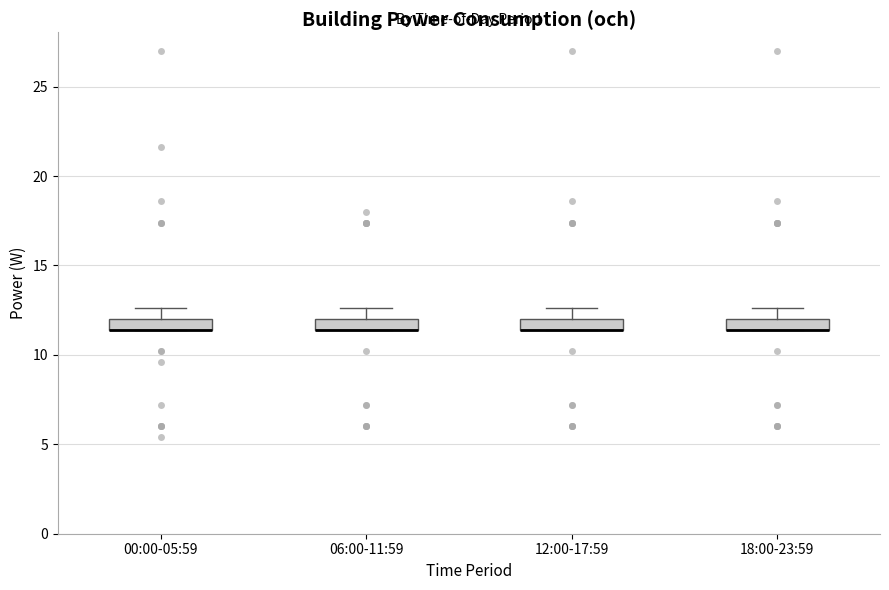

Where is the upper edge of the box for 00:00-05:59 on the y-axis? The values are not printed on the chart, so give them approximately, as read against the axis.

12.0